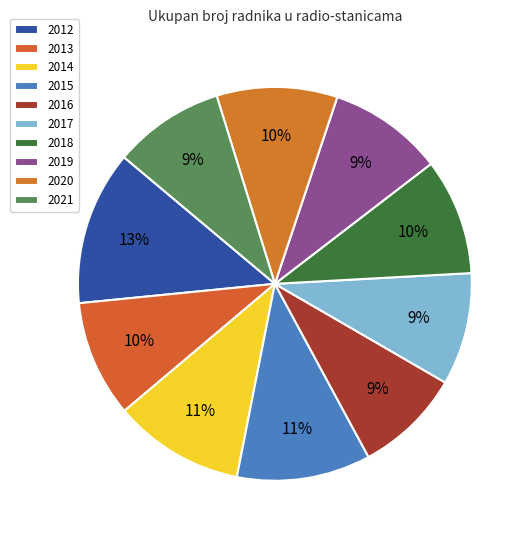

To the nearest percent, what is the difference between the largest and smallest slice percentages?

4%